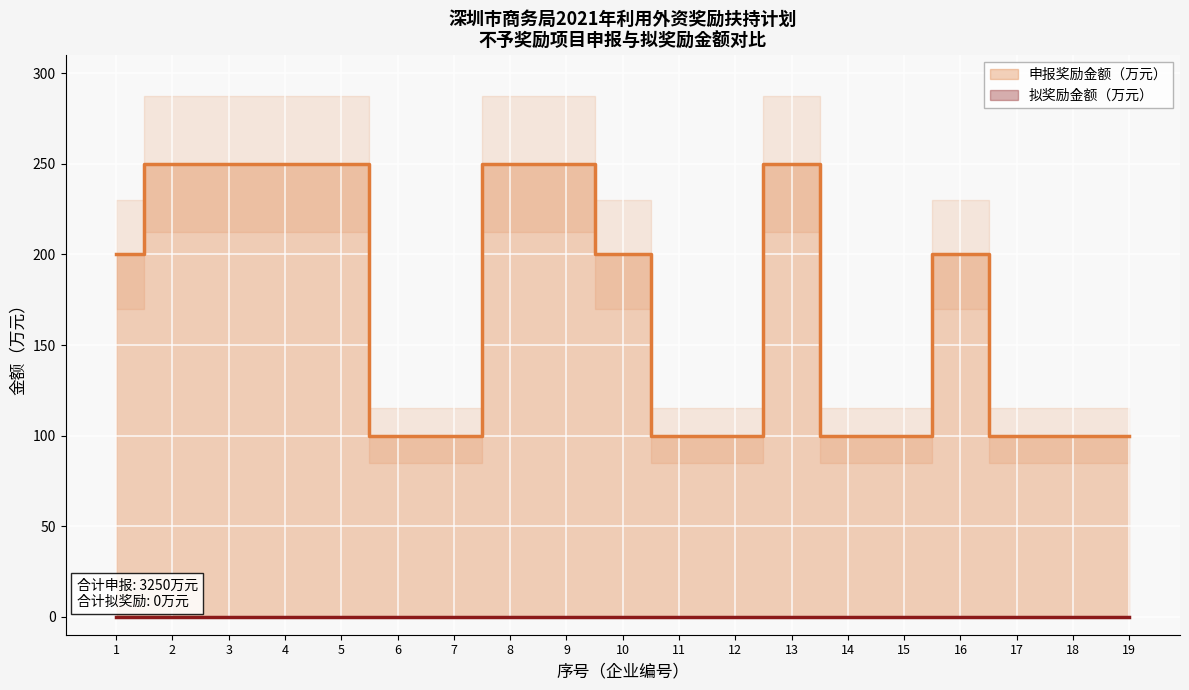

What is the approximate value at 1?

200